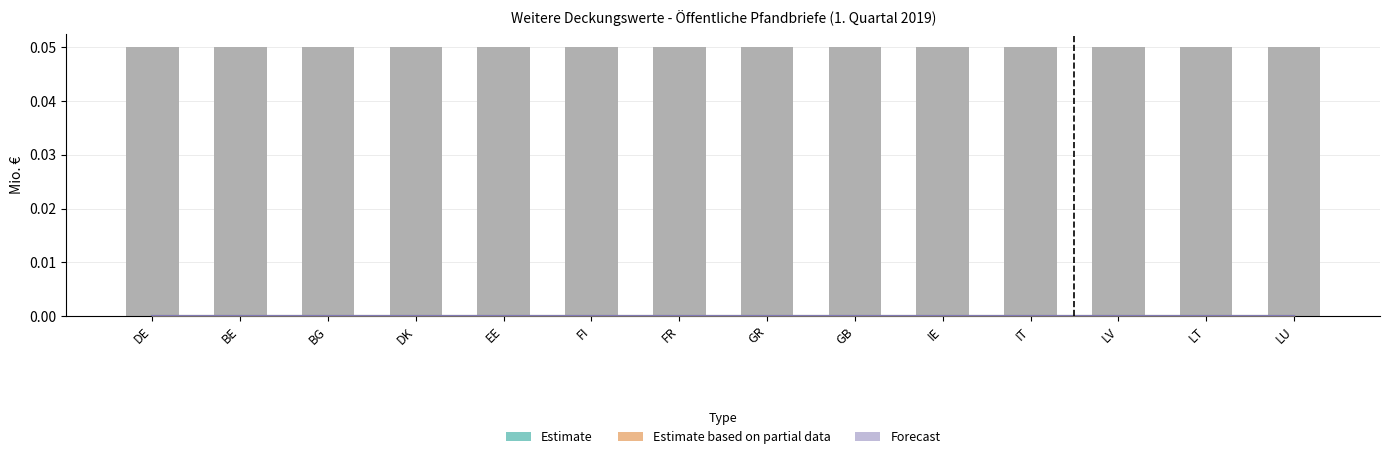

What is the spread (max minus min) of values at LV?

0.1